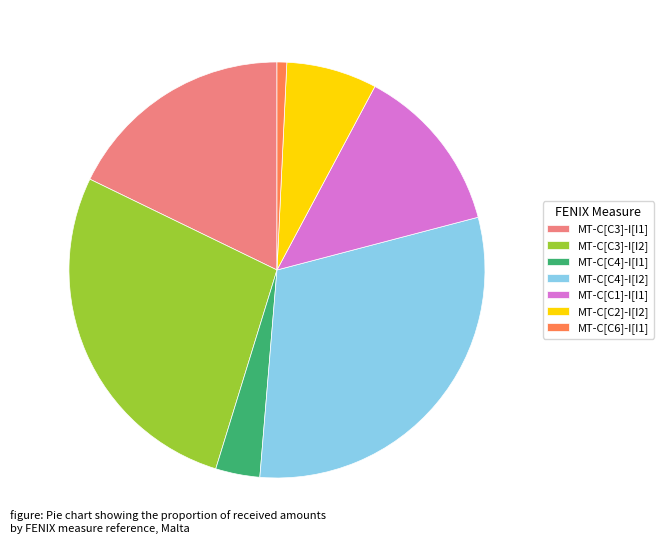

Is the sum of MT-C[C3]-I[I2] and MT-C[C4]-I[I1] greater than half?

No